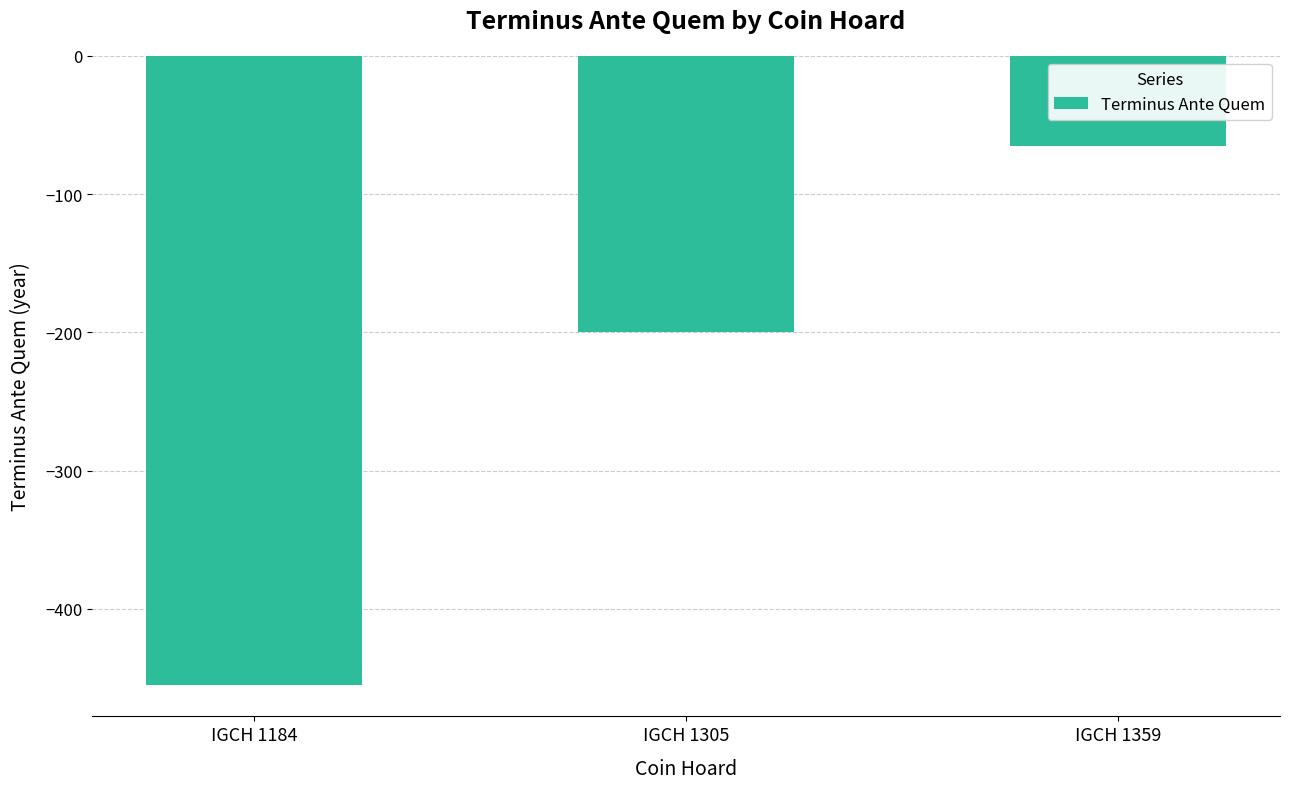

Which category has the highest value across all series?

IGCH 1359